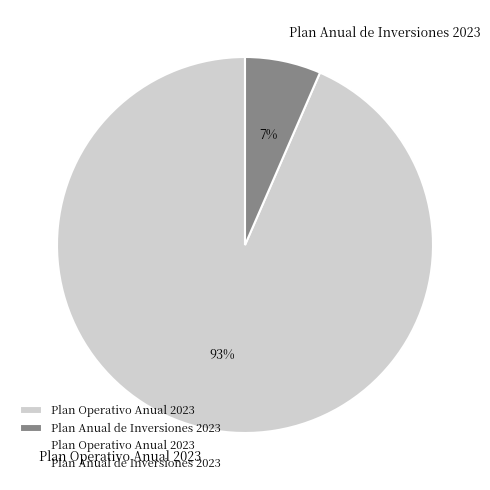

Combined, do Plan Anual de Inversiones 2023 and Plan Operativo Anual 2023 account for over 50%?

Yes